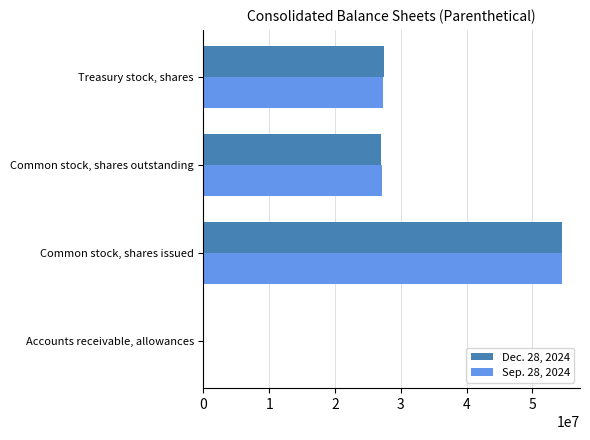

What is the total value across all series at Treasury stock, shares?

54819000